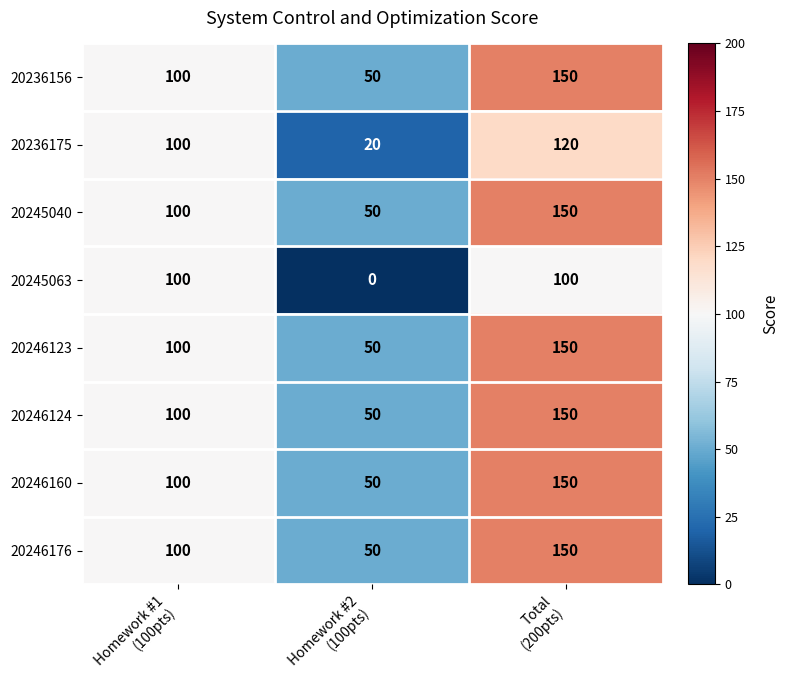

What is the total value across all series at Homework #2
(100pts)?

320